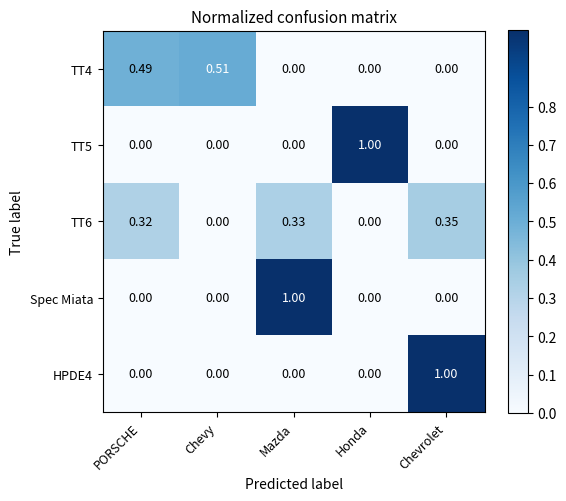

At which category is the sum across all series the highest?

Chevrolet